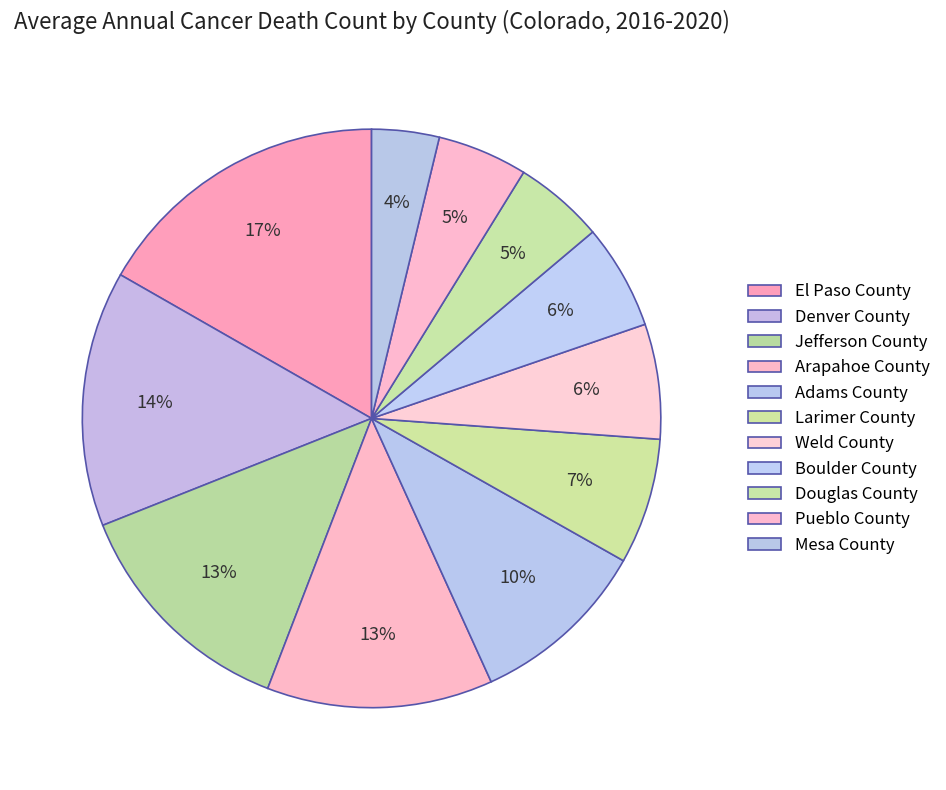

Rank the categories by value from lowest to highest.

Mesa County, Douglas County, Pueblo County, Boulder County, Weld County, Larimer County, Adams County, Arapahoe County, Jefferson County, Denver County, El Paso County